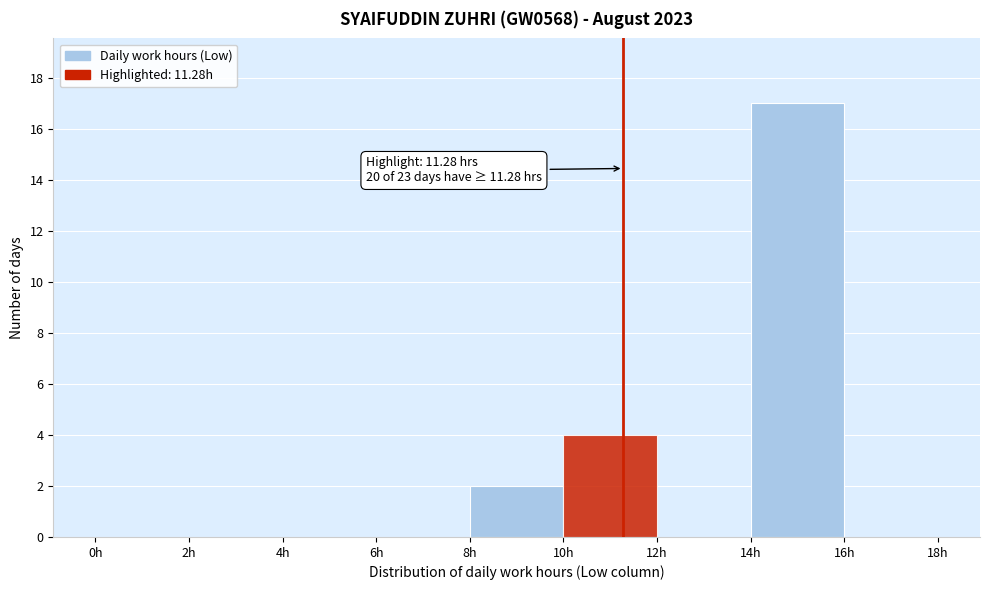

Which range on the x-axis has the tallest bar?

14 to 16